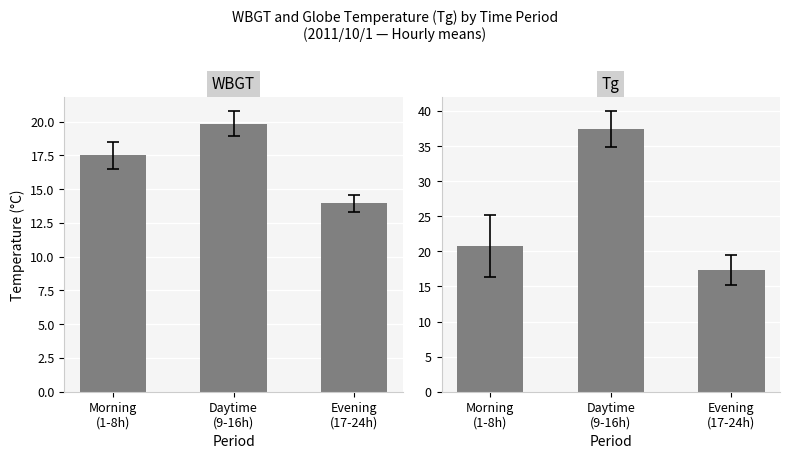

Which has a higher value, Morning
(1-8h) or Daytime
(9-16h)?

Daytime
(9-16h)